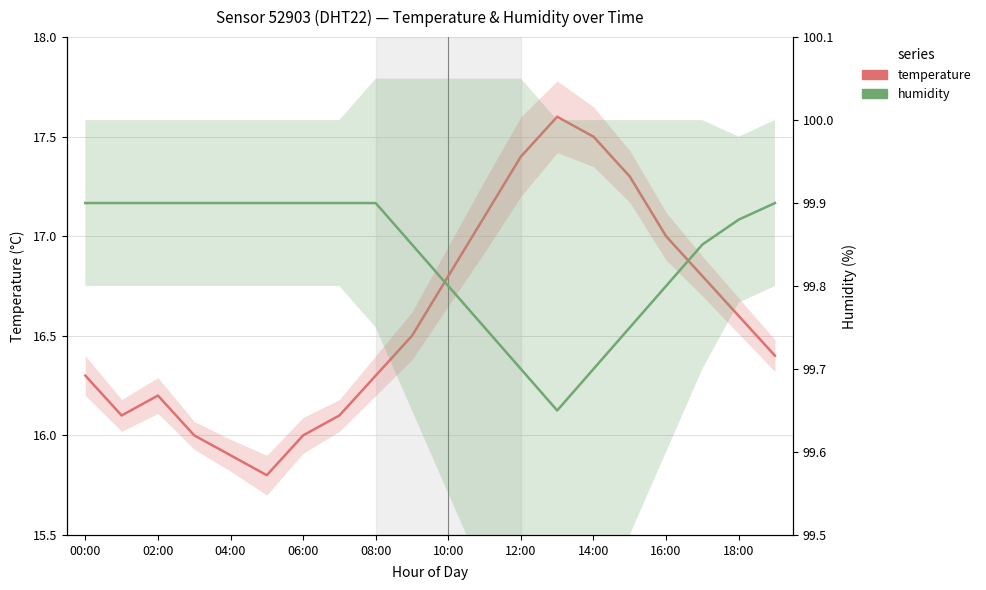

Reading left to right, what are all the values shown in this chart?

temperature: 16.3	16.1	16.2	16.0	15.9	15.8	16.0	16.1	16.3	16.5	16.8	17.1	17.4	17.6	17.5	17.3	17.0	16.8	16.6	16.4
humidity: 99.9	99.9	99.9	99.9	99.9	99.9	99.9	99.9	99.9	99.8	99.8	99.8	99.7	99.7	99.7	99.8	99.8	99.8	99.9	99.9